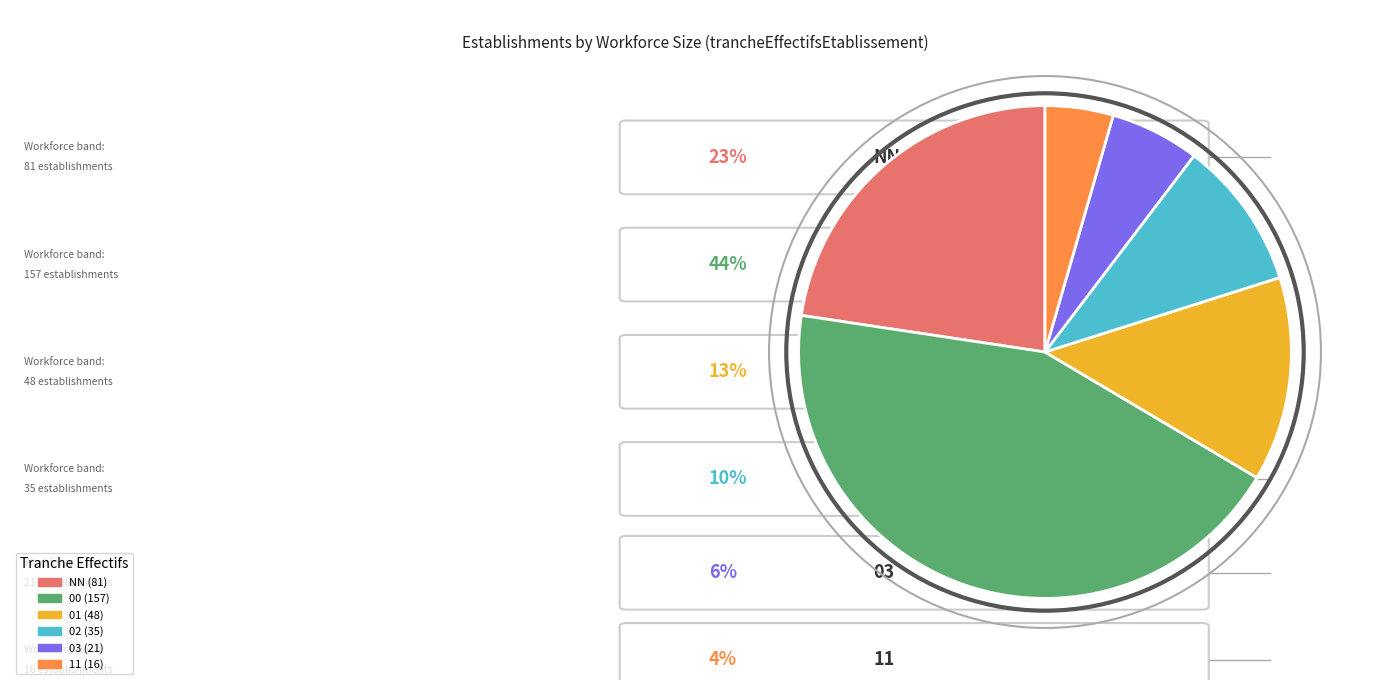

Count the number of slices in the pie.

6